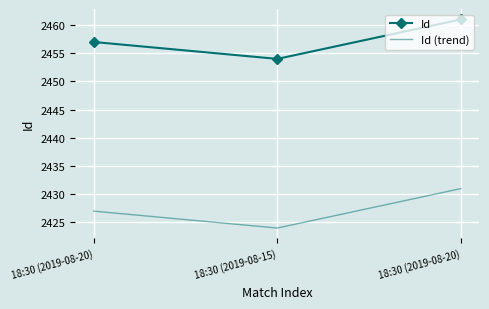

Rank the series at 18:30 (2019-08-20) from lowest to highest value.

Id (trend), Id